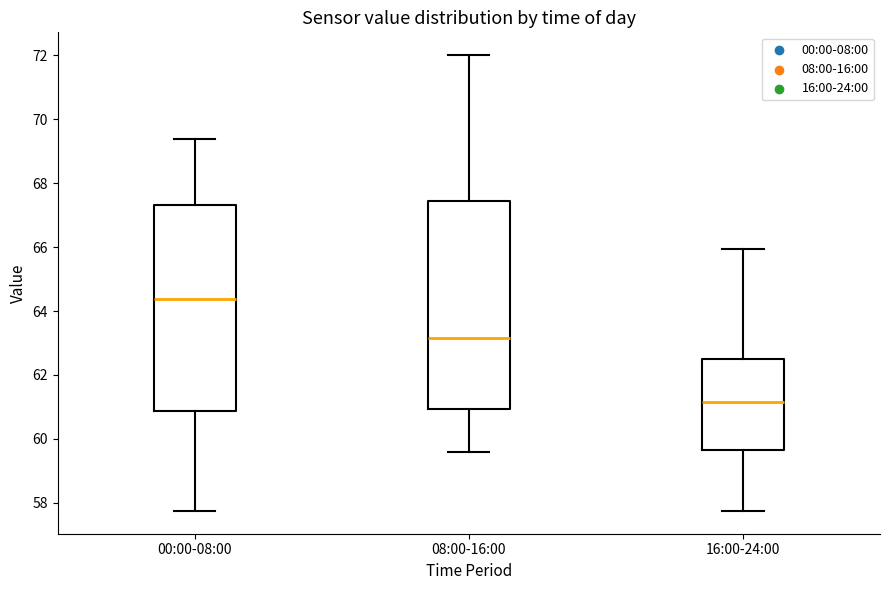

Which box has the lowest median line?

16:00-24:00